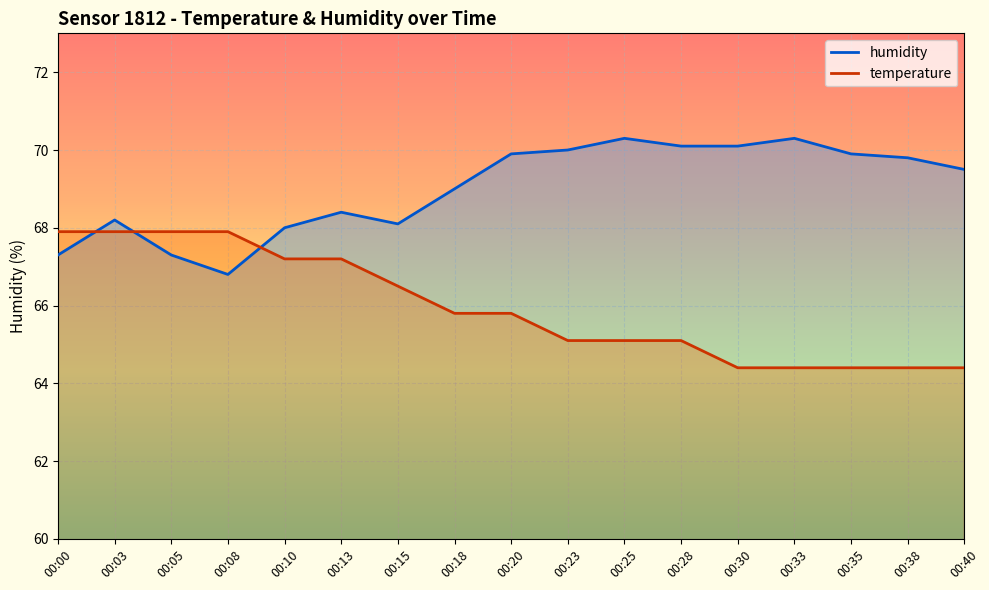

Reading right to left, transcribe all the data shown in this chart.

temperature: 00:40=64.4	00:38=64.4	00:35=64.4	00:33=64.4	00:30=64.4	00:28=65.1	00:25=65.1	00:23=65.1	00:20=65.8	00:18=65.8	00:15=66.5	00:13=67.2	00:10=67.2	00:08=67.9	00:05=67.9	00:03=67.9	00:00=67.9
humidity: 00:40=69.5	00:38=69.8	00:35=69.9	00:33=70.3	00:30=70.1	00:28=70.1	00:25=70.3	00:23=70.0	00:20=69.9	00:18=69.0	00:15=68.1	00:13=68.4	00:10=68.0	00:08=66.8	00:05=67.3	00:03=68.2	00:00=67.3